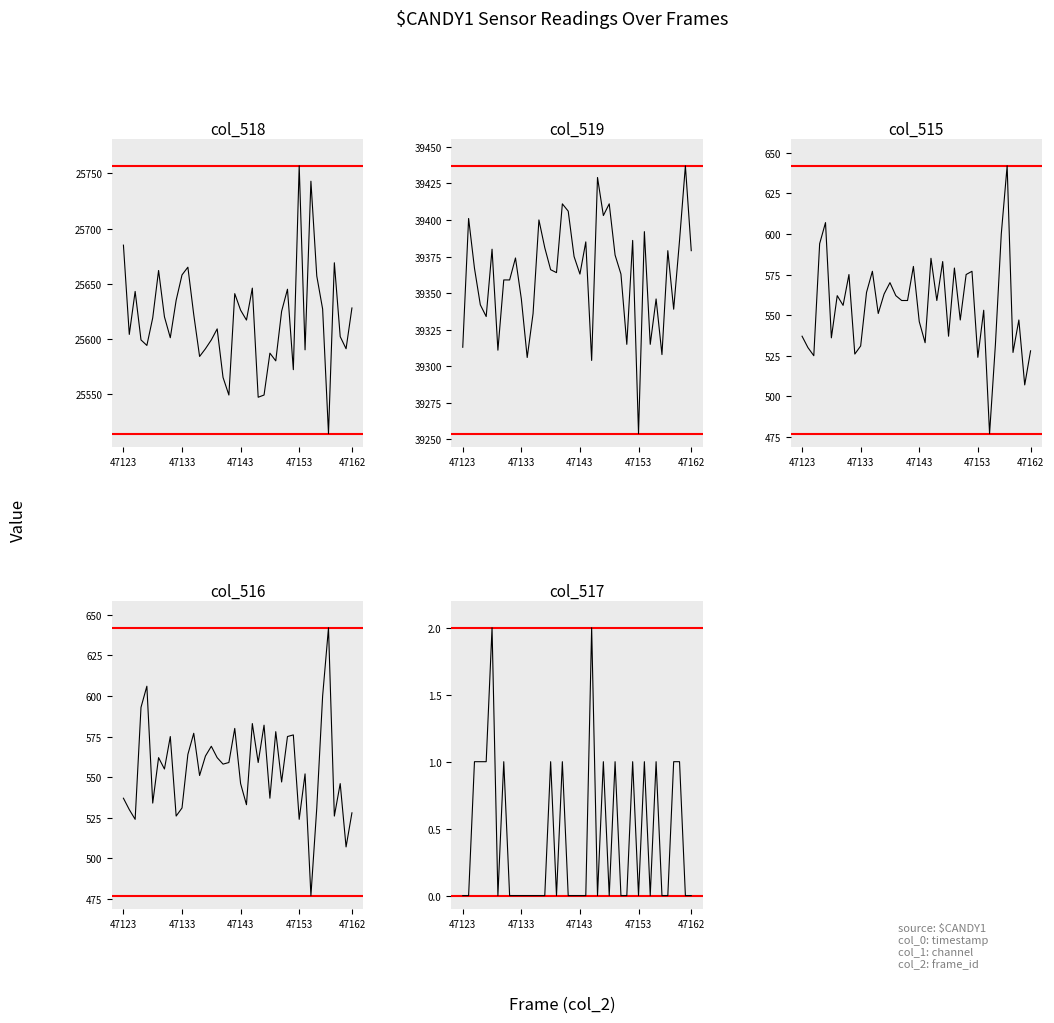

Which series changed the most between 47123 and 8?

col_518